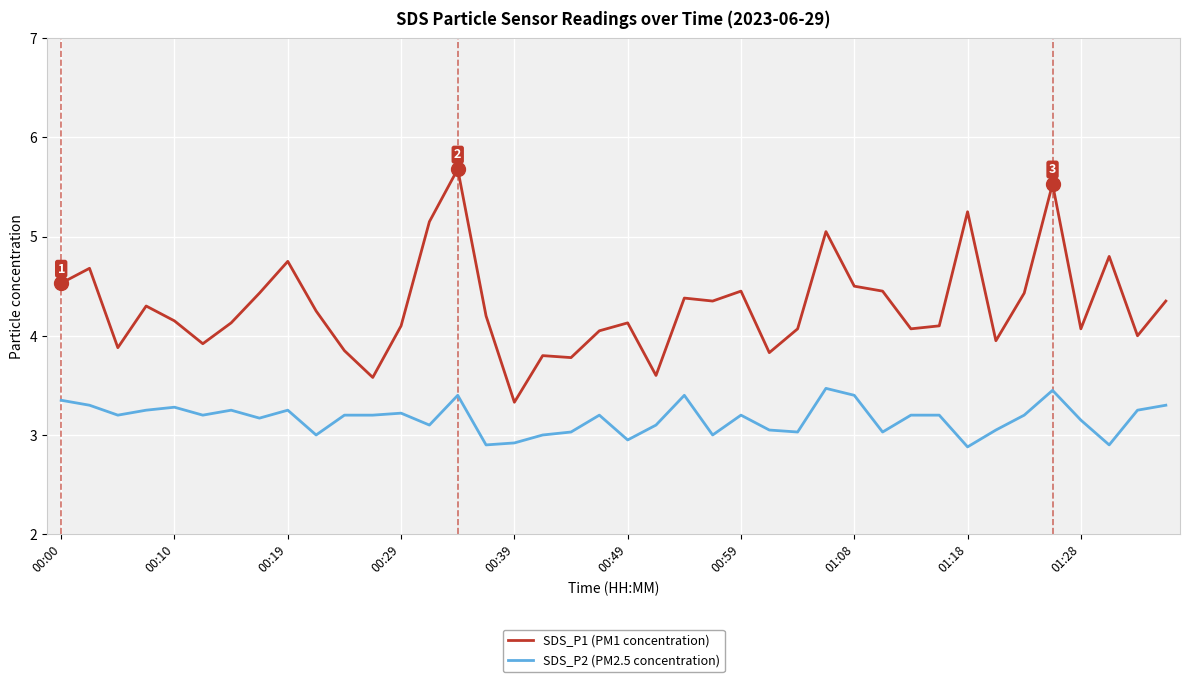

Which series has the widest spread of values?

SDS_P1 (PM1 concentration)